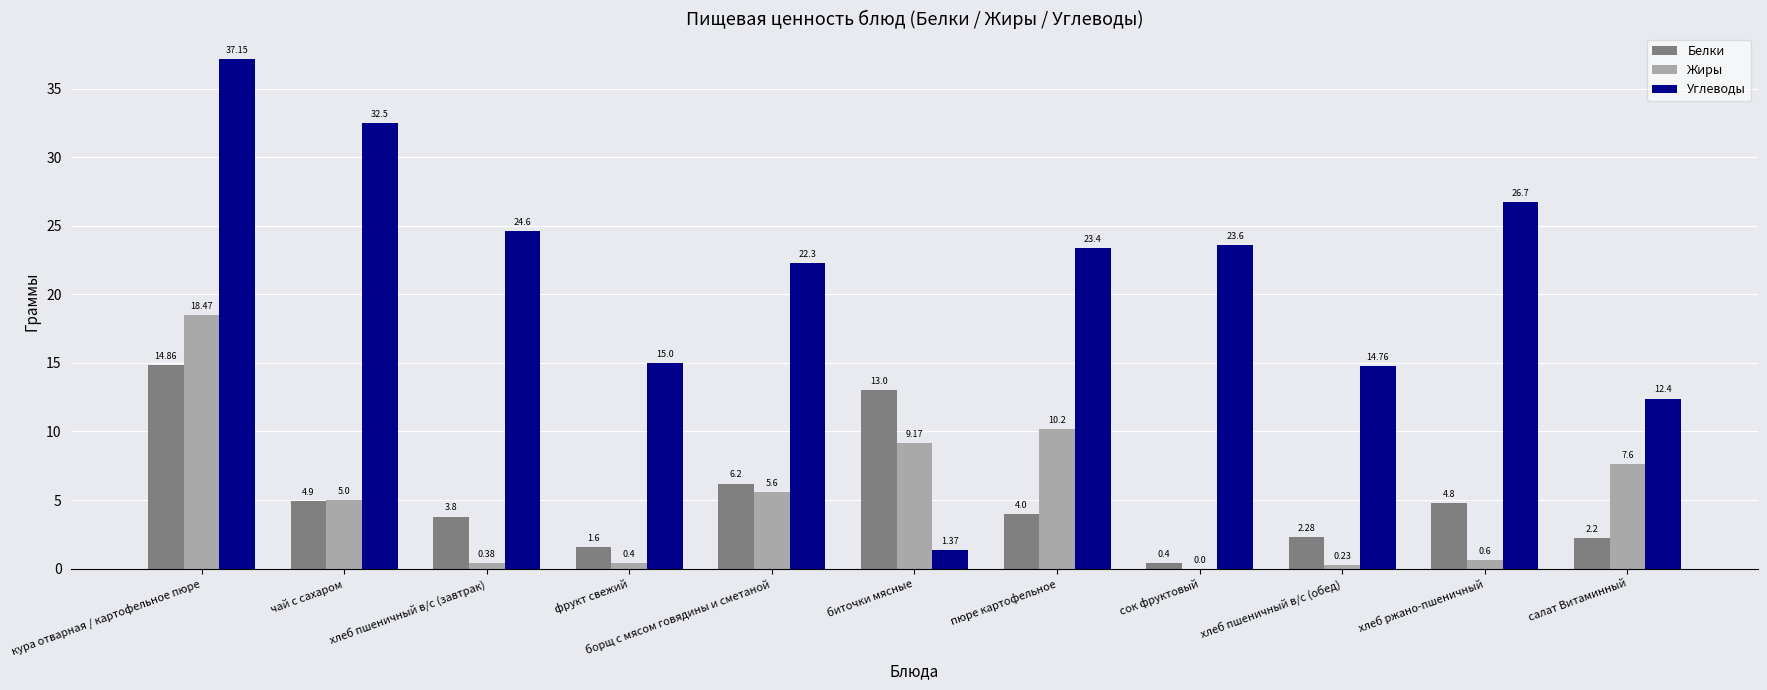

Which series has the largest total across all categories?

Углеводы